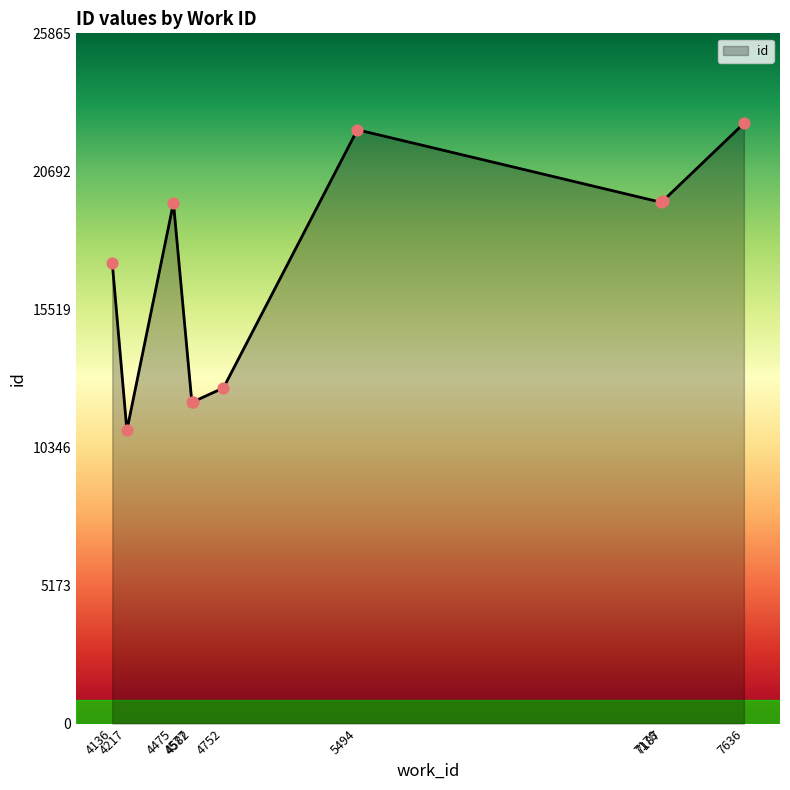

Which has a higher value, 4582 or 4136?

4136